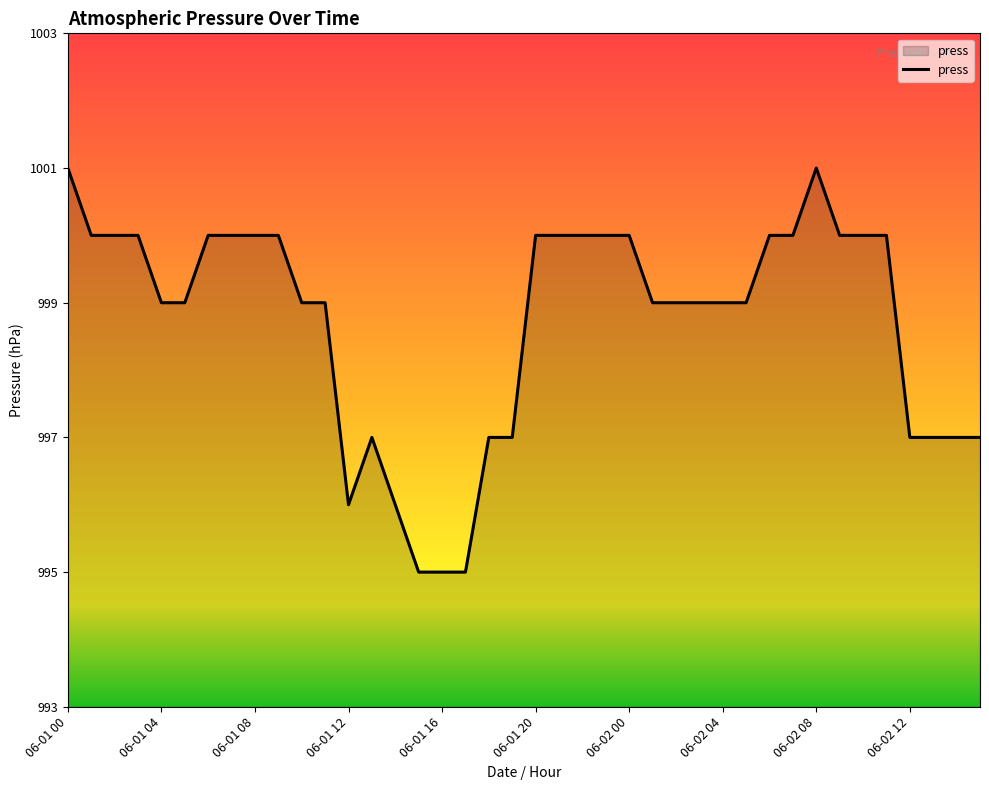

How many series are shown in this chart?

1